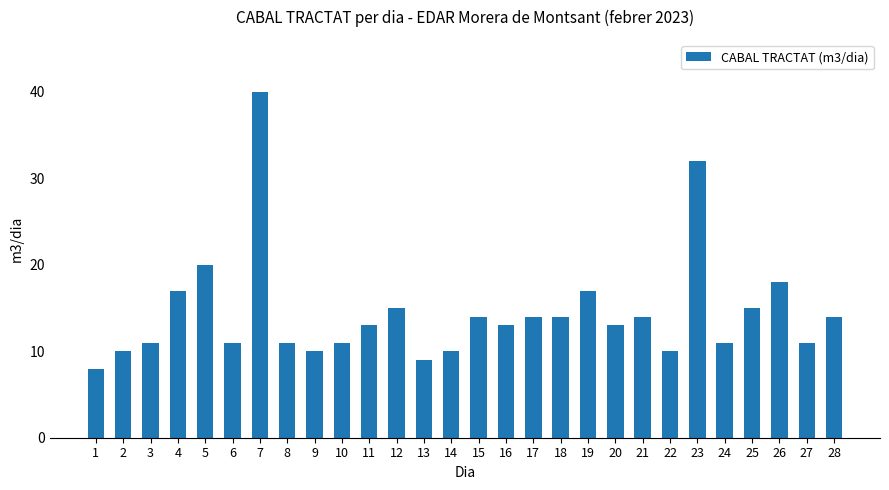

True or false: the data shows 32 at 23.

True